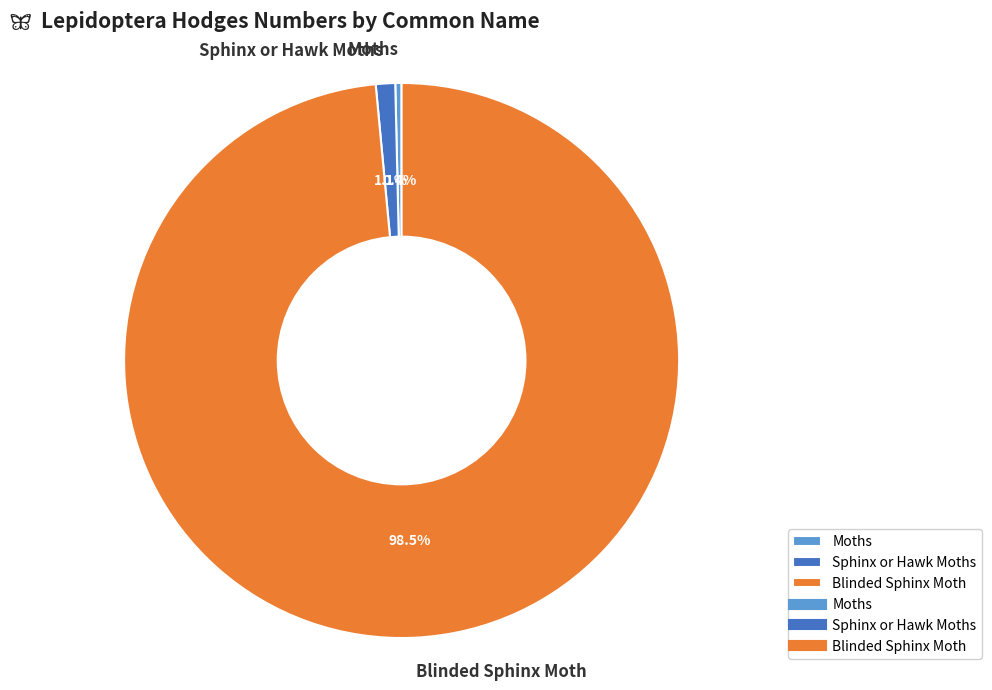

Which slice is the largest?

Blinded Sphinx Moth